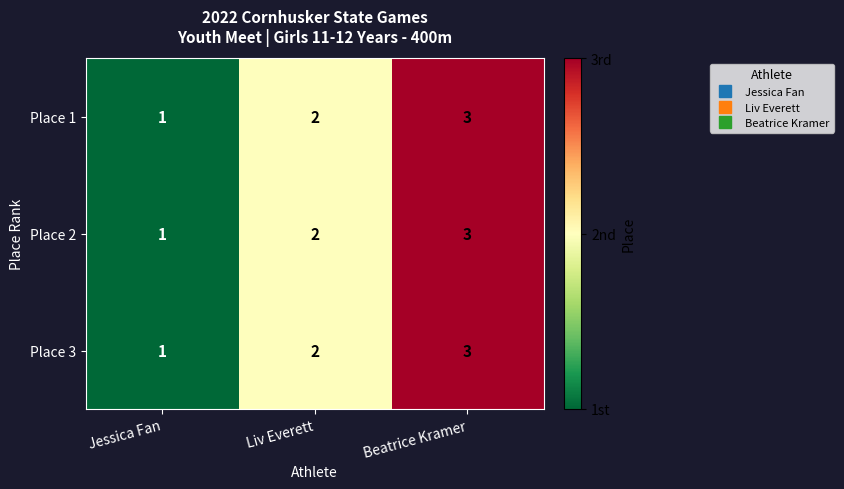

How many data points in Place 3 are less than 2?

1